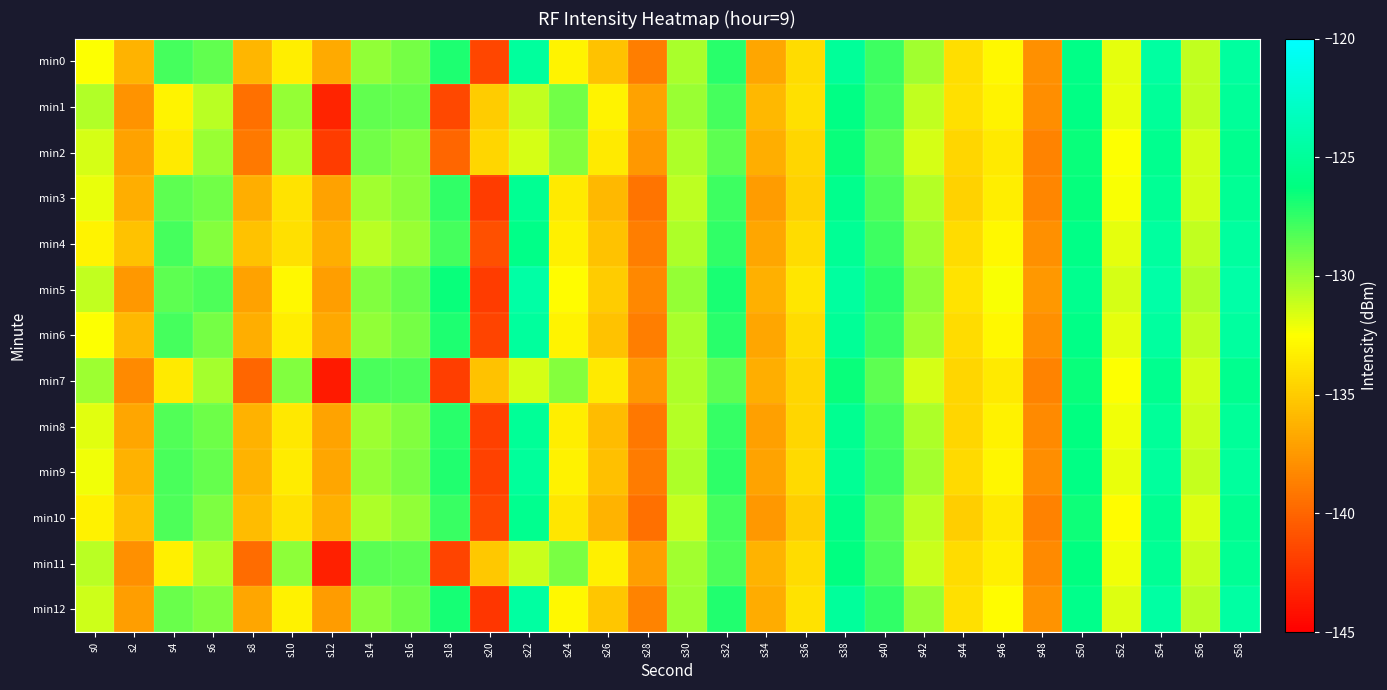

Rank the series by their maximum value, from lowest to highest.

min2, min7, min10, min3, min11, min1, min8, min9, min4, min6, min0, min12, min5